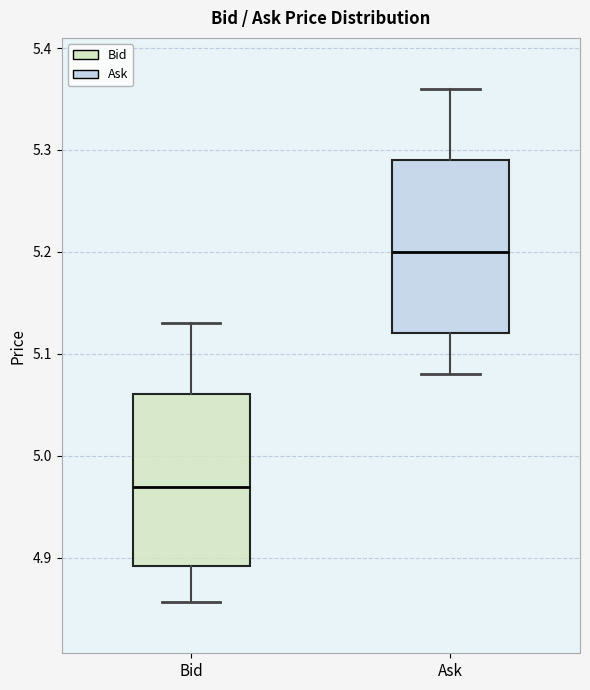

Where does the lower whisker of the box for Ask end on the y-axis? The values are not printed on the chart, so give them approximately, as read against the axis.

5.08